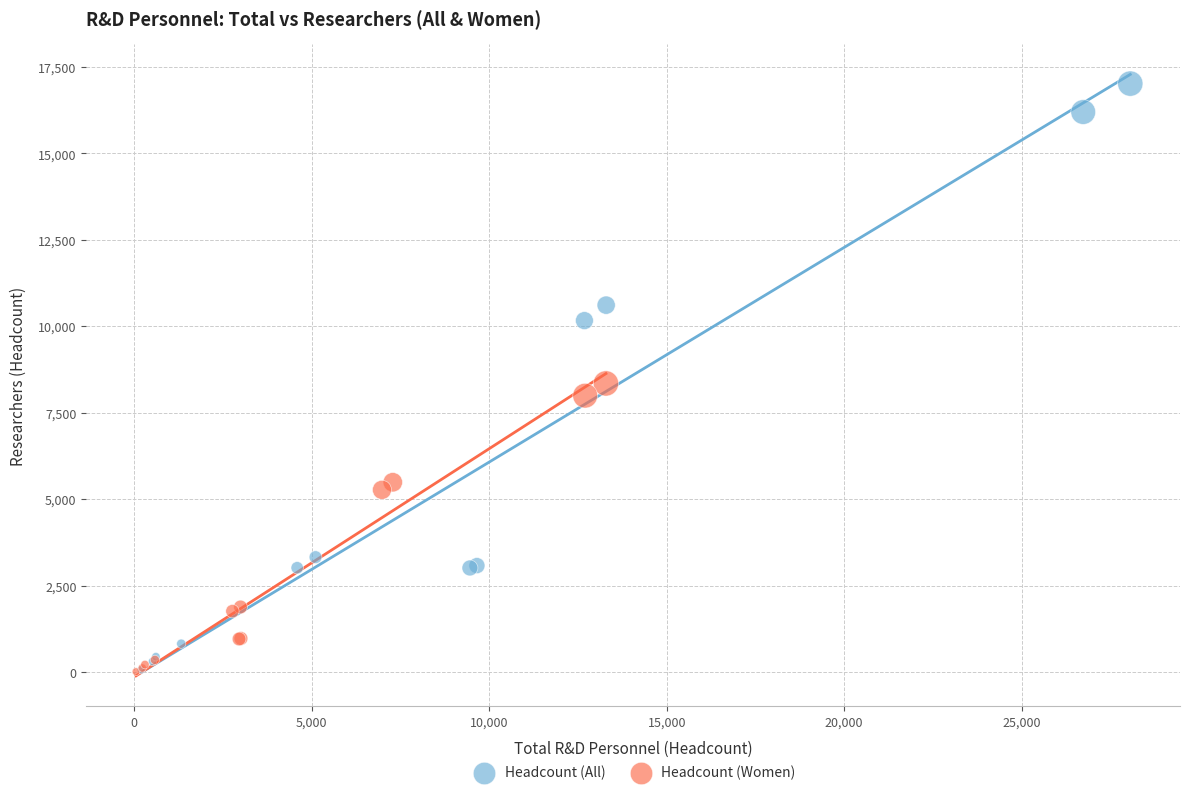

Which series contains the highest Y value?

Headcount (All)